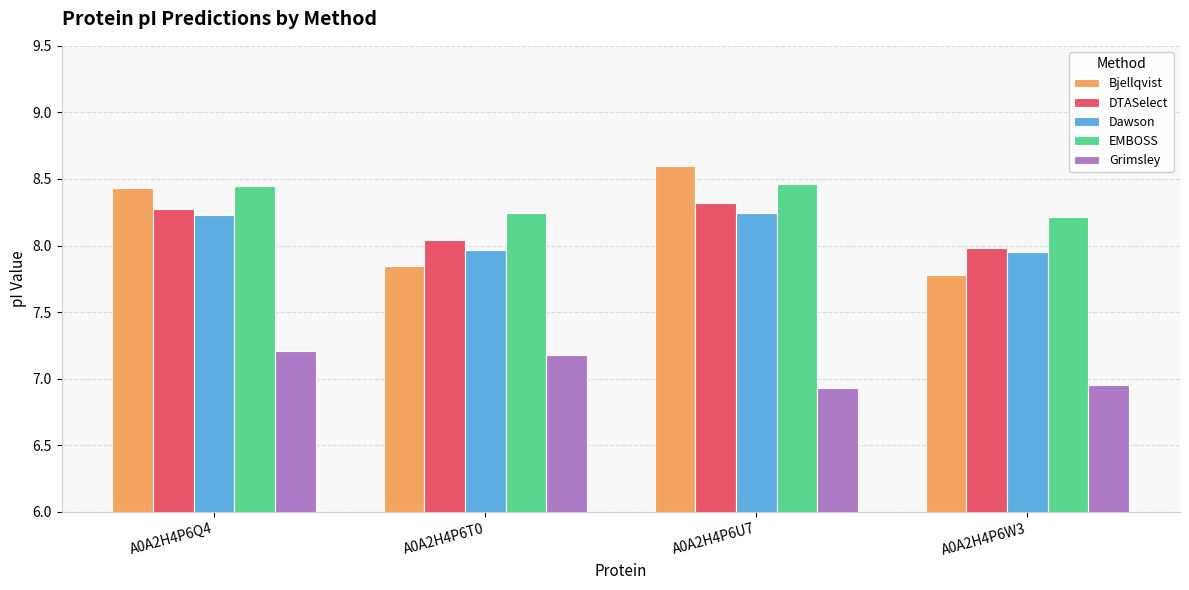

How many values in the Dawson series exceed 8?

2